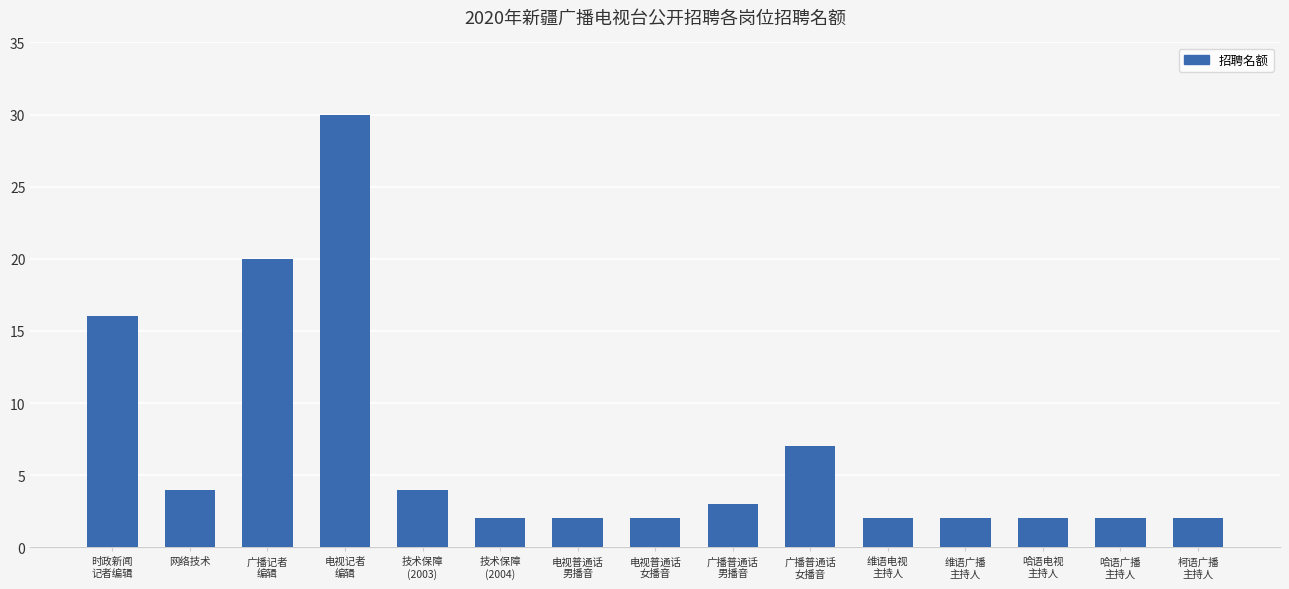

What is the change in value from 网络技术 to 电视普通话
男播音?

-2